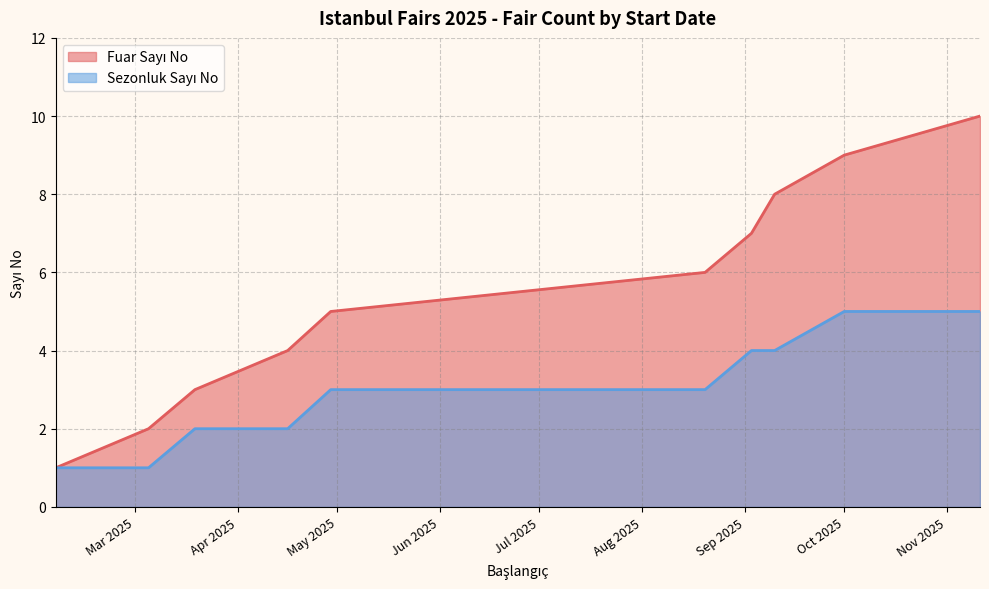

At which label does Fuar Sayı No reach its minimum?

2025-02-05